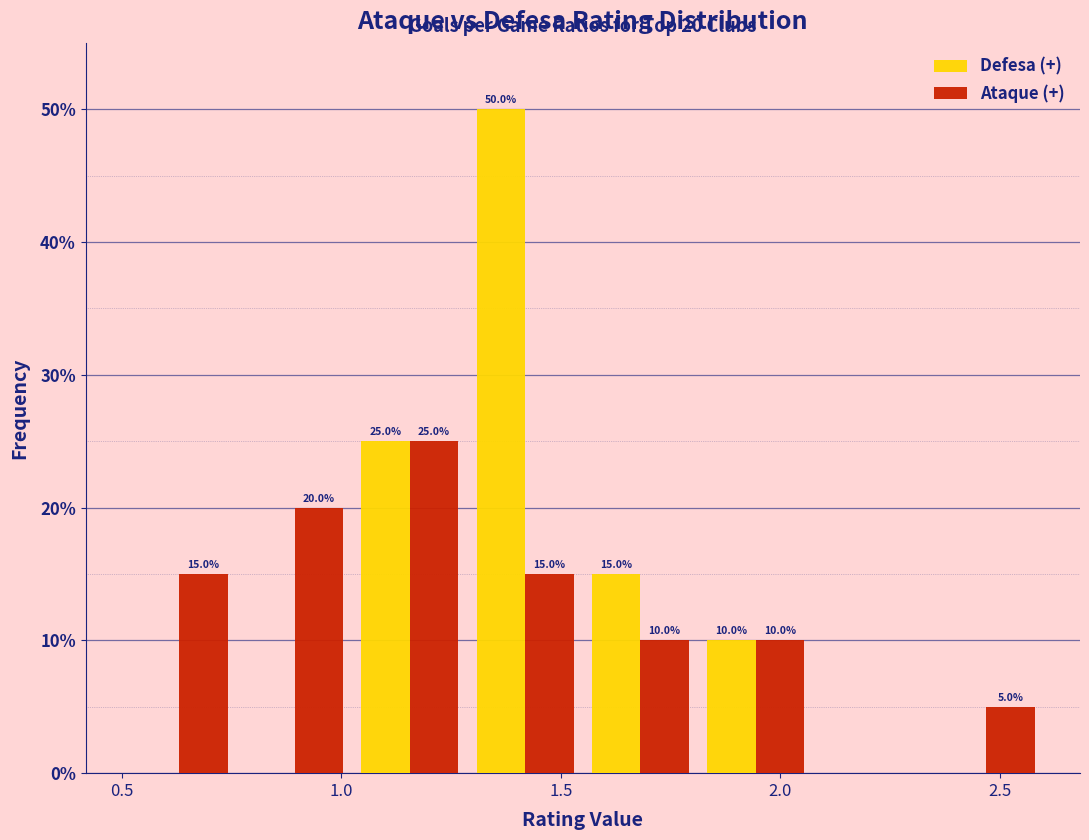

In the Ataque (+) series, which range on the x-axis has the tallest bar?

1.05 to 1.30